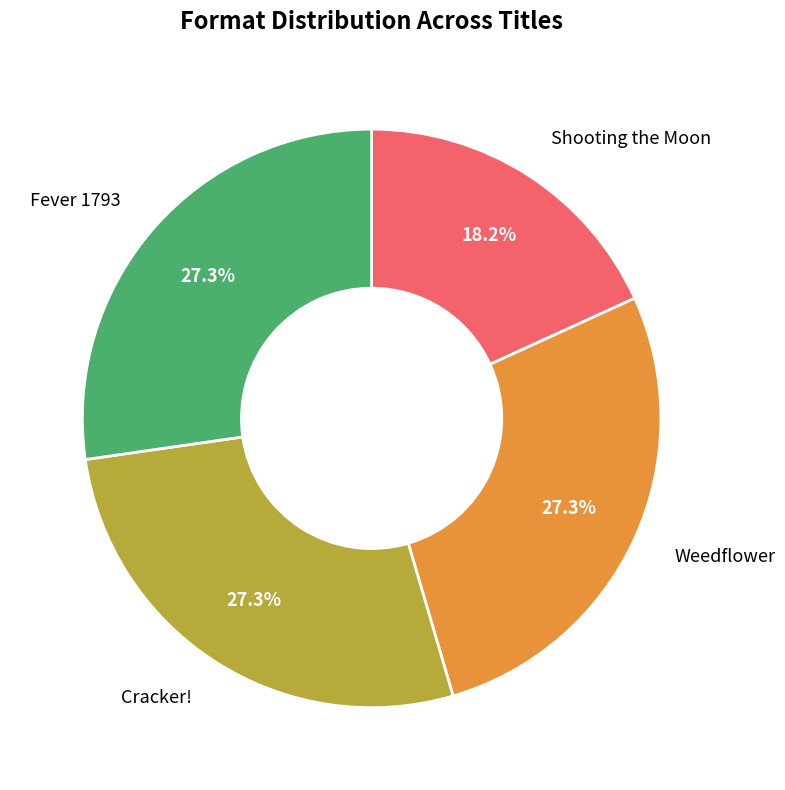

Is it true that Cracker! is 16% of the pie?

False